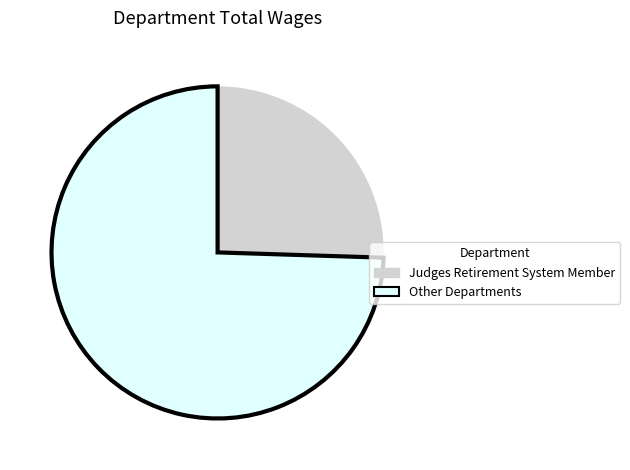

Which has a higher value, Other Departments or Judges Retirement System Member?

Other Departments